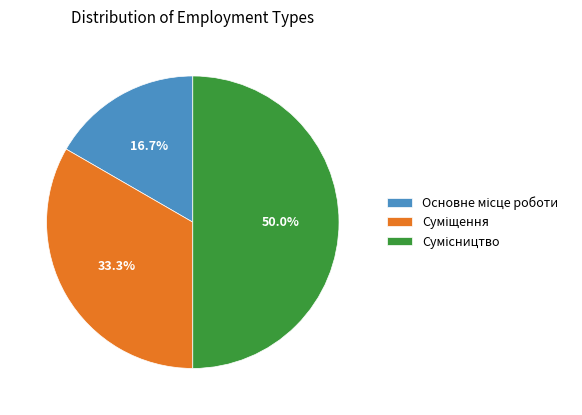

What percentage is the Сумісництво slice, to the nearest percent?

50%